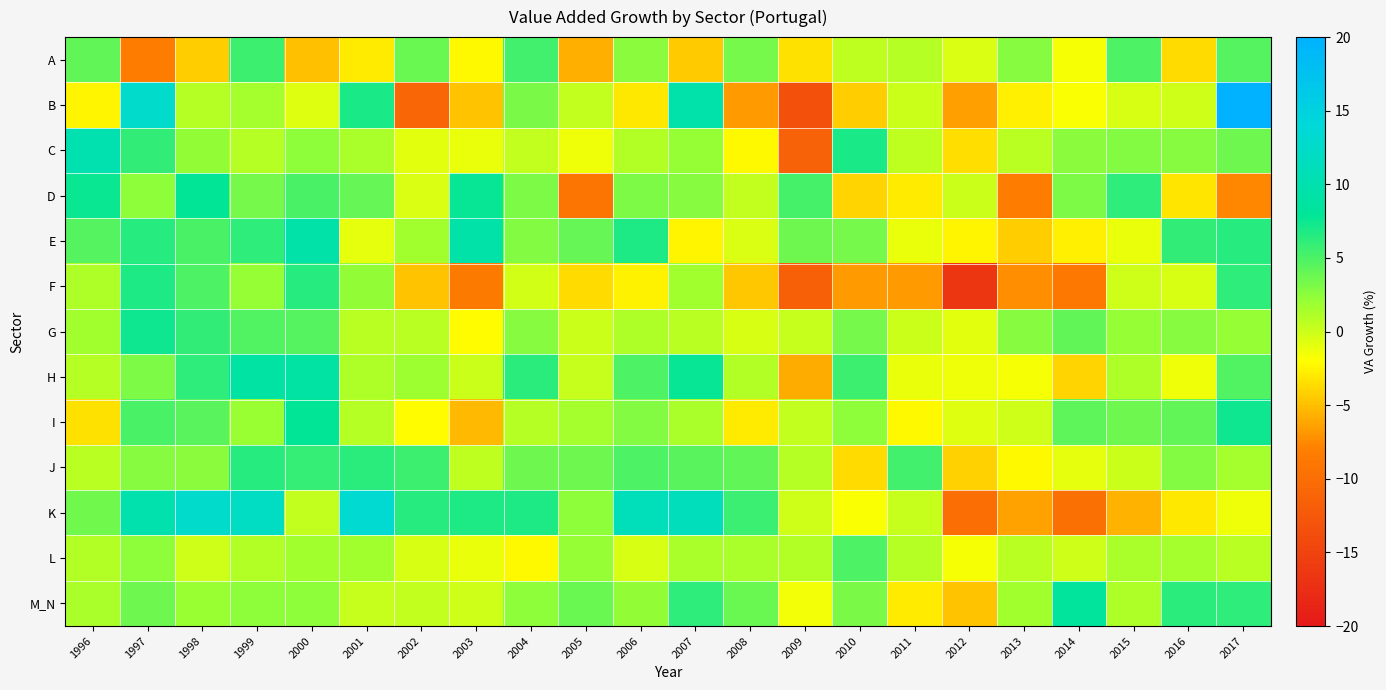

What is the maximum value shown in the chart?

20.0